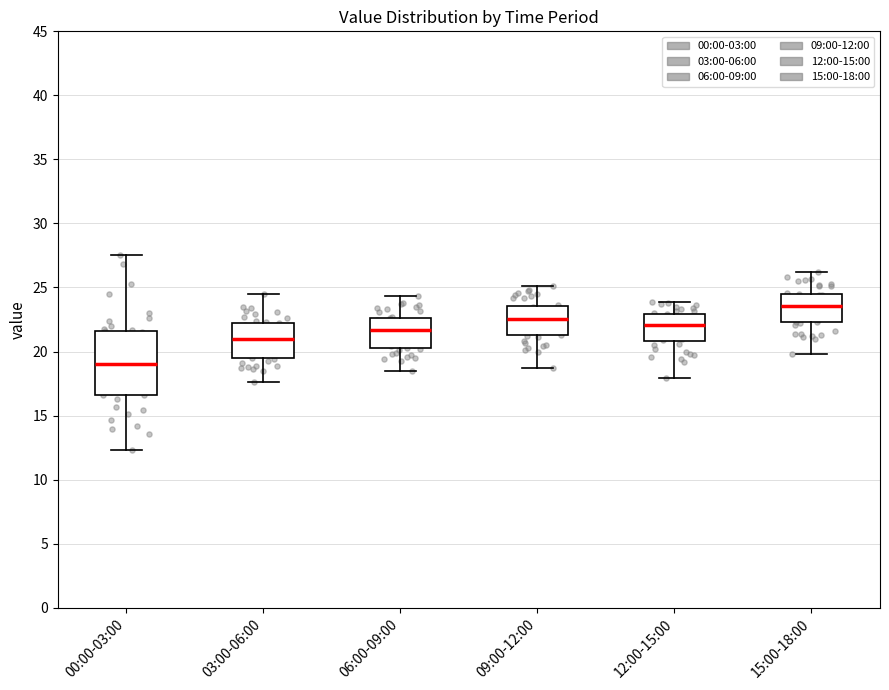

Which box's median line is the highest?

15:00-18:00